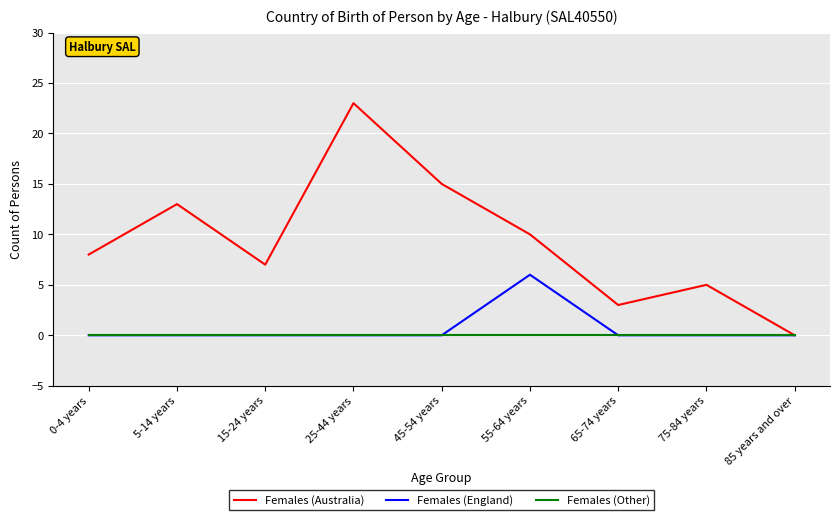

True or false: Females (Australia) has a value of 10 at 55-64 years.

True